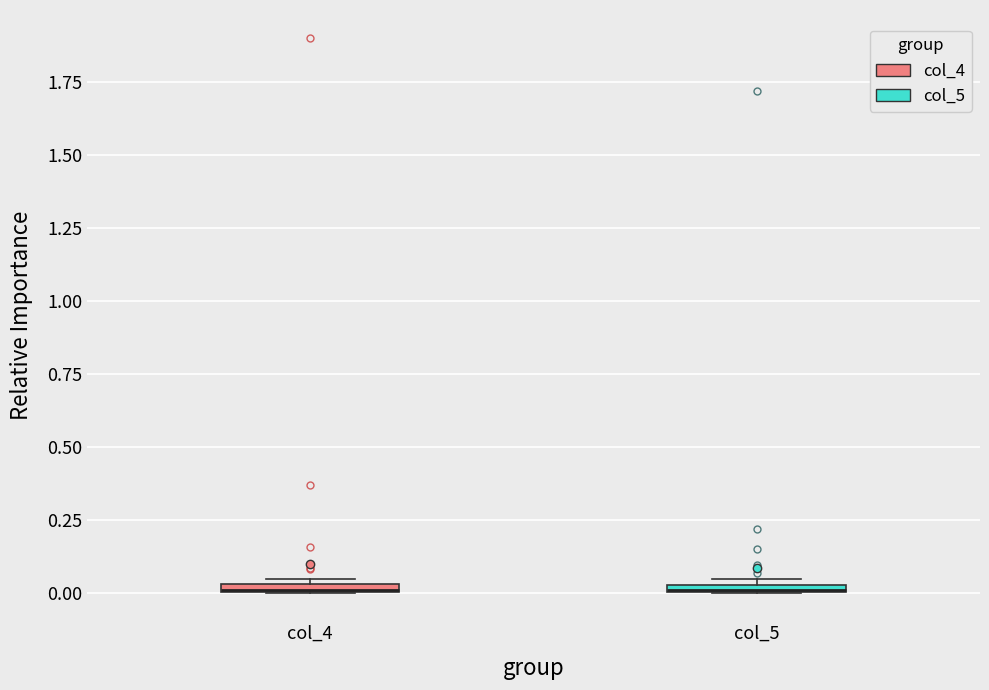

Where is the lower edge of the box for col_5 on the y-axis? The values are not printed on the chart, so give them approximately, as read against the axis.

0.00